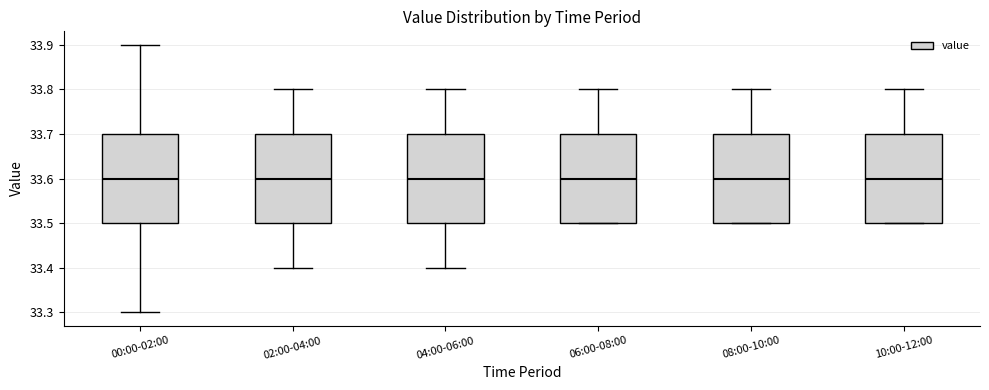

Reading left to right, transcribe this box plot: for each box, give where its median line is, the range the box spans, and where its two whiskers end, as read against the y-axis. The values are not printed on the chart, so give them approximately, as read against the axis.

00:00-02:00: median 33.6, box 33.5 to 33.7, whiskers 33.3 to 33.9
02:00-04:00: median 33.6, box 33.5 to 33.7, whiskers 33.4 to 33.8
04:00-06:00: median 33.6, box 33.5 to 33.7, whiskers 33.4 to 33.8
06:00-08:00: median 33.6, box 33.5 to 33.7, whiskers 33.5 to 33.8
08:00-10:00: median 33.6, box 33.5 to 33.7, whiskers 33.5 to 33.8
10:00-12:00: median 33.6, box 33.5 to 33.7, whiskers 33.5 to 33.8